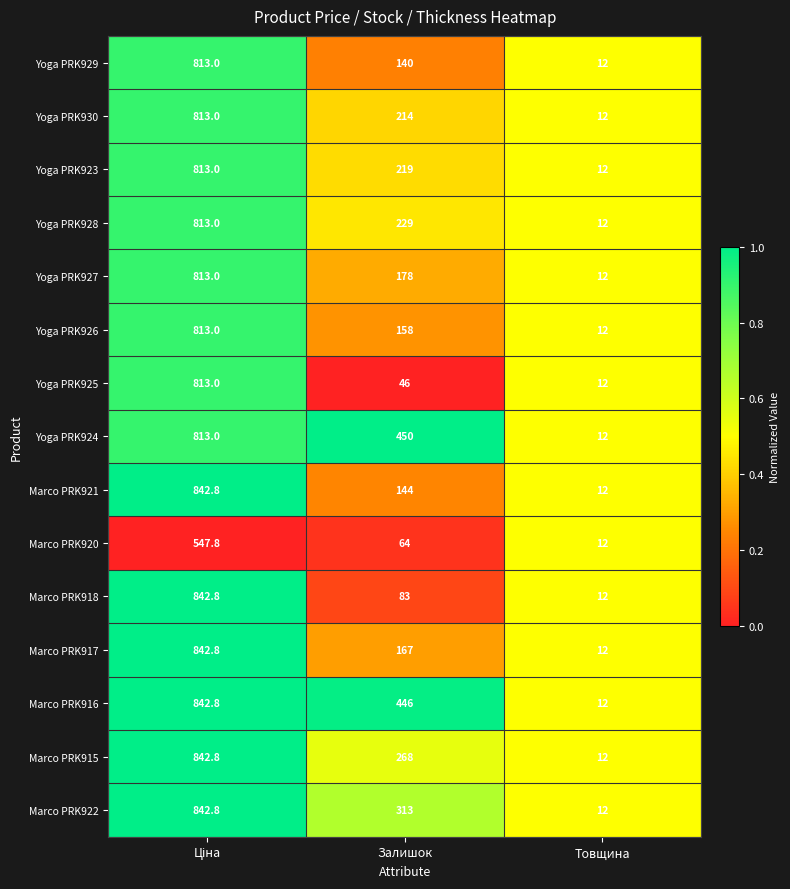

What is the average value of the Marco PRK917 series?

340.6